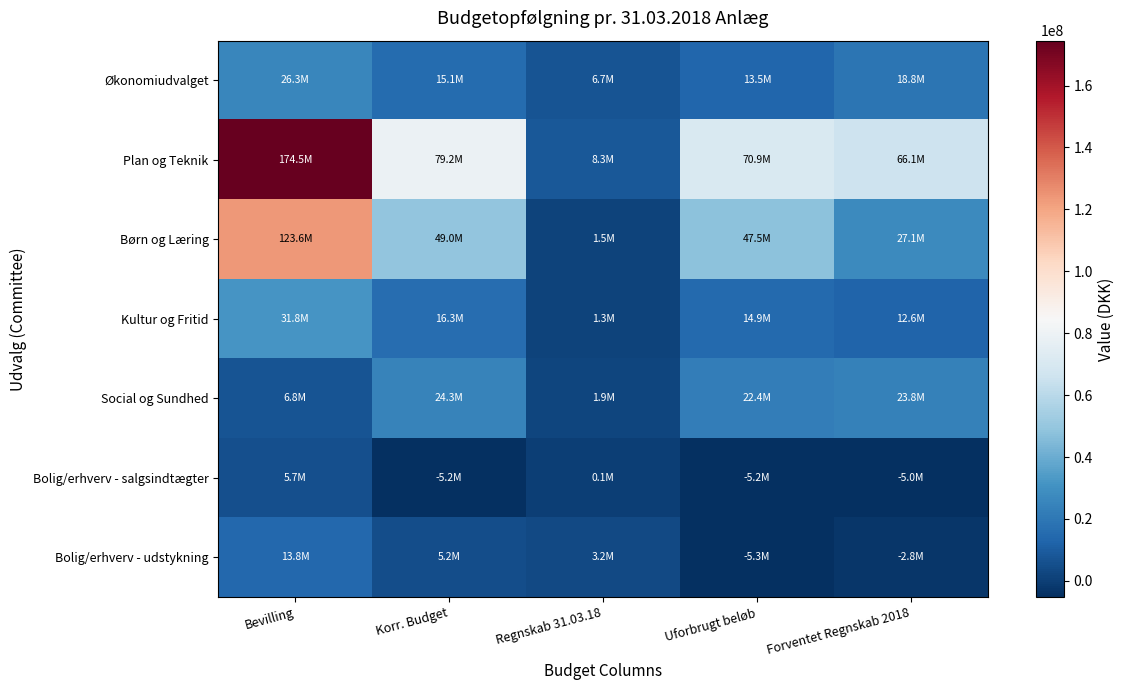

Which series has the largest range (max minus min)?

Plan og Teknik